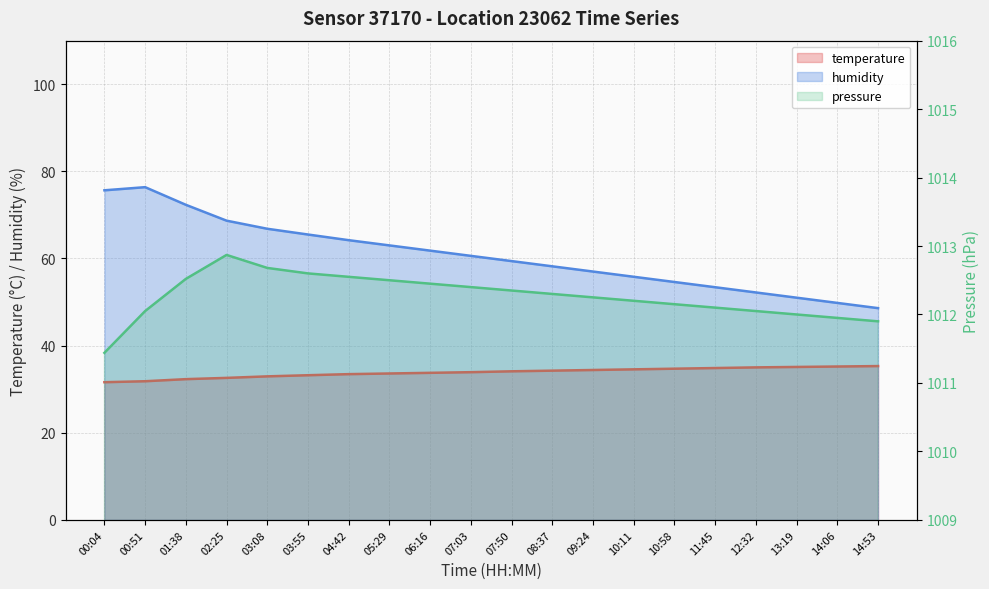

Reading left to right, list all the values displayed in this chart.

temperature: 00:04=31.6	00:51=31.8	01:38=32.3	02:25=32.6	03:08=32.9	03:55=33.2	04:42=33.5	05:29=33.6	06:16=33.8	07:03=33.9	07:50=34.1	08:37=34.2	09:24=34.4	10:11=34.5	10:58=34.7	11:45=34.9	12:32=35.0	13:19=35.1	14:06=35.2	14:53=35.3
humidity: 00:04=75.7	00:51=76.4	01:38=72.3	02:25=68.7	03:08=66.8	03:55=65.5	04:42=64.2	05:29=63.0	06:16=61.8	07:03=60.6	07:50=59.4	08:37=58.2	09:24=57.0	10:11=55.8	10:58=54.6	11:45=53.4	12:32=52.2	13:19=51.0	14:06=49.8	14:53=48.6
pressure: 00:04=1011.4	00:51=1012.0	01:38=1012.5	02:25=1012.9	03:08=1012.7	03:55=1012.6	04:42=1012.5	05:29=1012.5	06:16=1012.5	07:03=1012.4	07:50=1012.4	08:37=1012.3	09:24=1012.2	10:11=1012.2	10:58=1012.1	11:45=1012.1	12:32=1012.0	13:19=1012.0	14:06=1012.0	14:53=1011.9